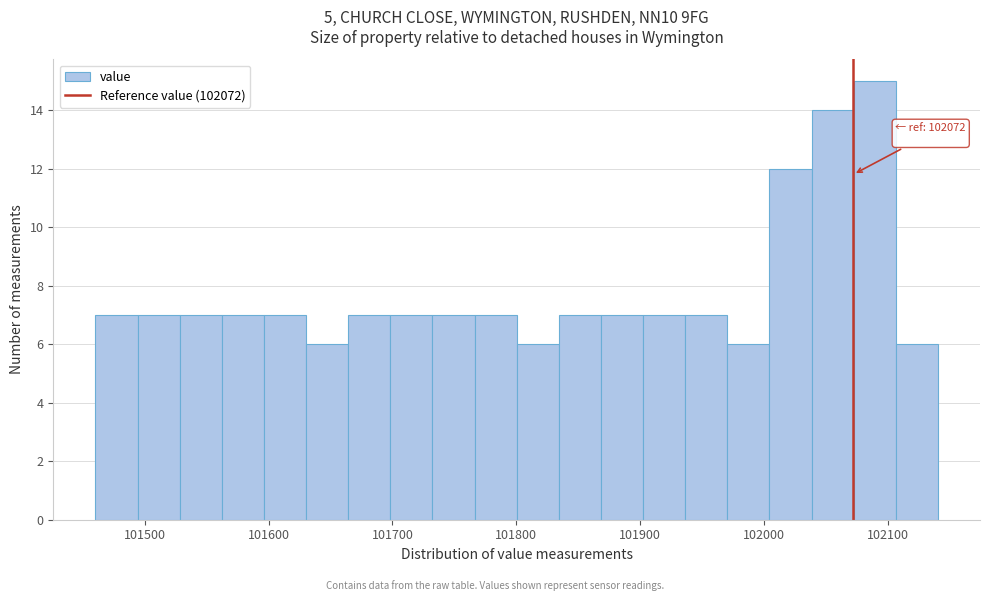

Read against the x-axis, roughly where is the centre of the tallest bar?

102090